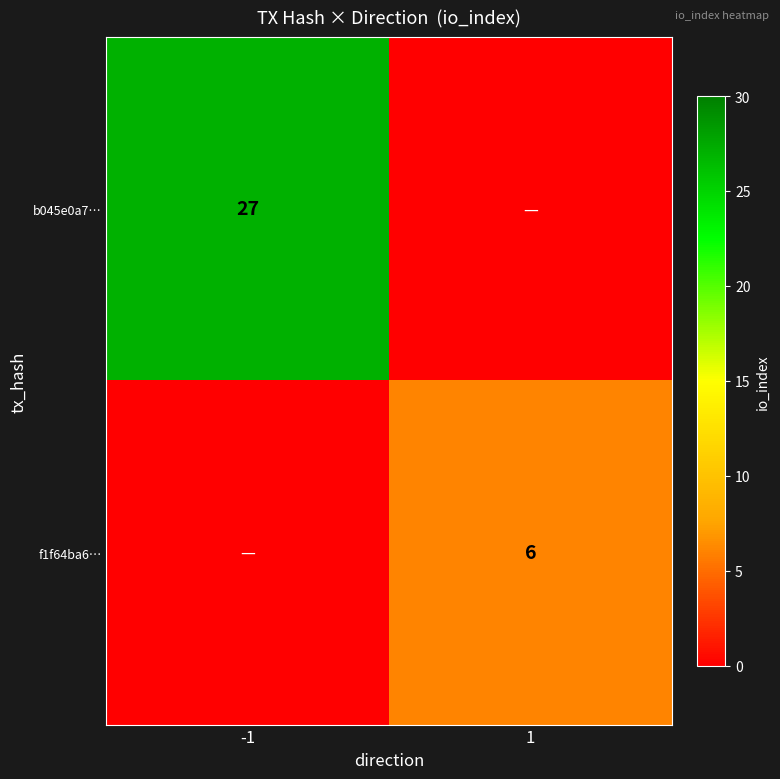

Is it true that b045e0a7… equals 37 at -1?

False